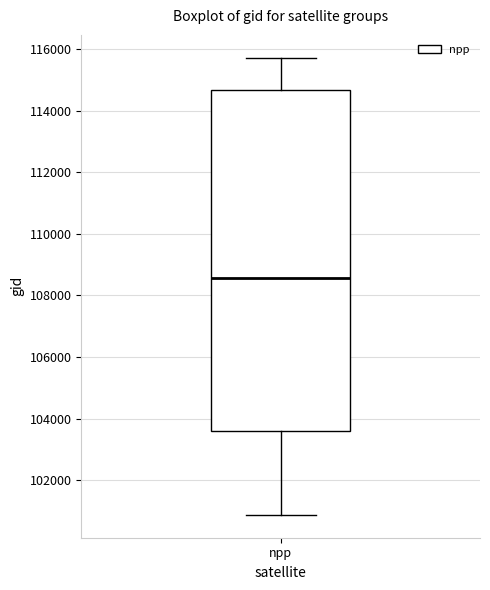

Transcribe this box plot: give where the median line is, the range the box spans, and where the two whiskers end, as read against the y-axis. The values are not printed on the chart, so give them approximately, as read against the axis.

median 108600, box 103600 to 114600, whiskers 100800 to 115800